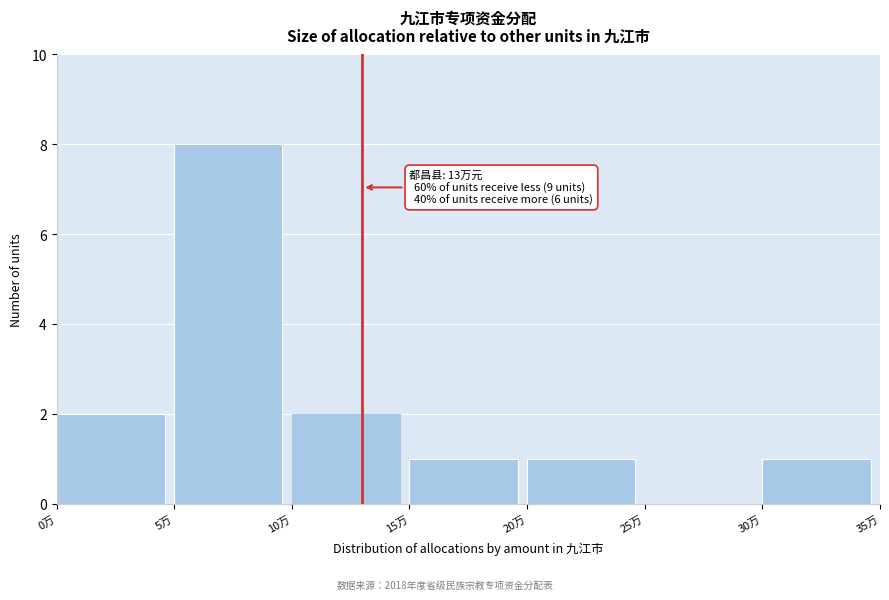

Which range on the x-axis has the tallest bar?

5 to 10